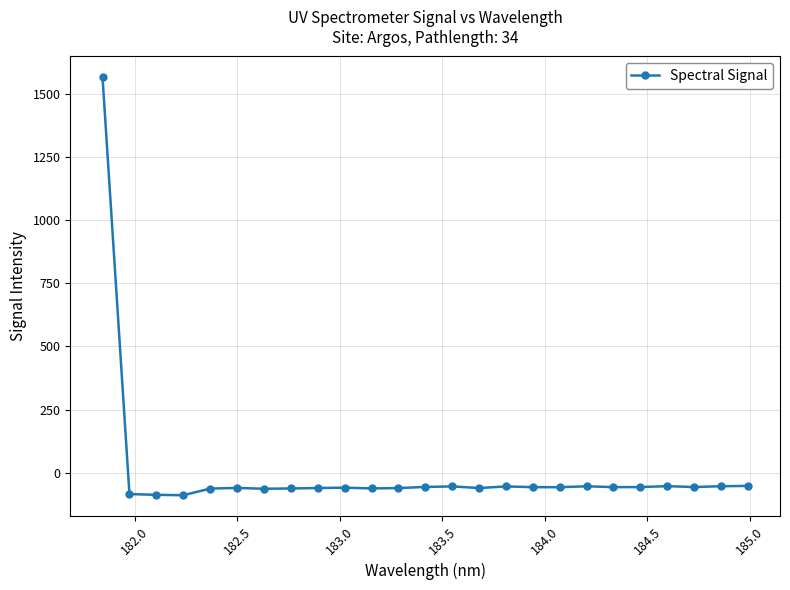

True or false: there are more than 1 points higher than both neighbors.

True